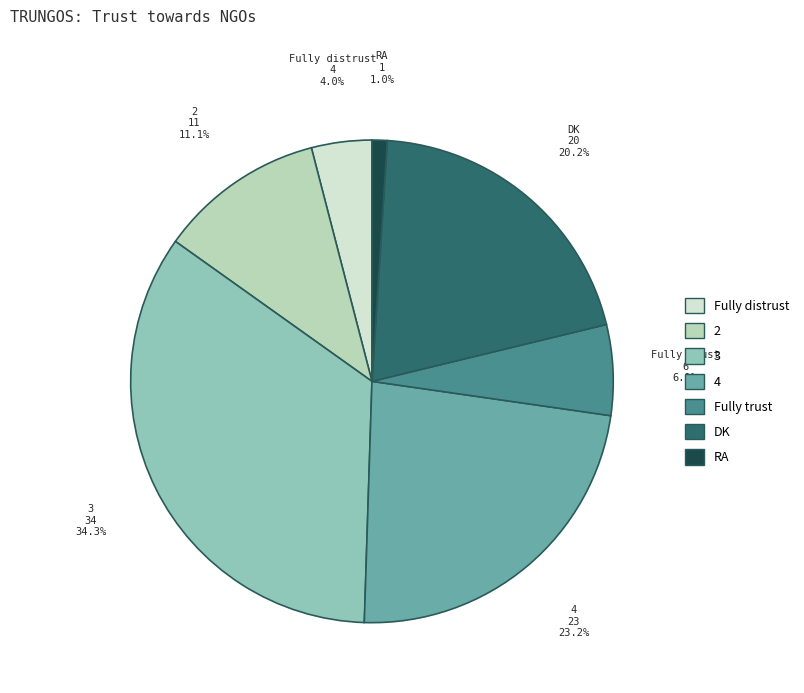

To the nearest percent, what portion does 4 represent?

23%